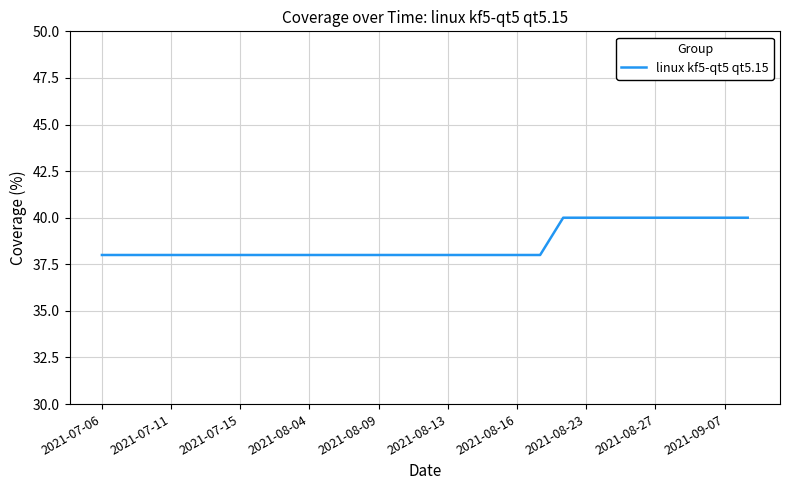

What is the minimum value shown in the chart?

38